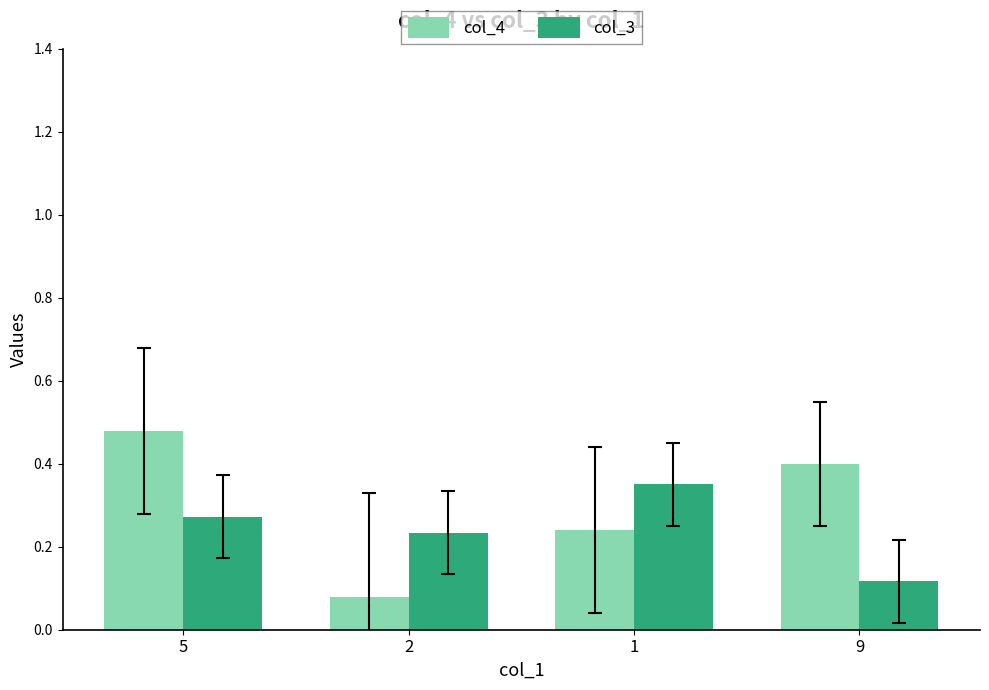

Does the chart contain stacked bars?

No